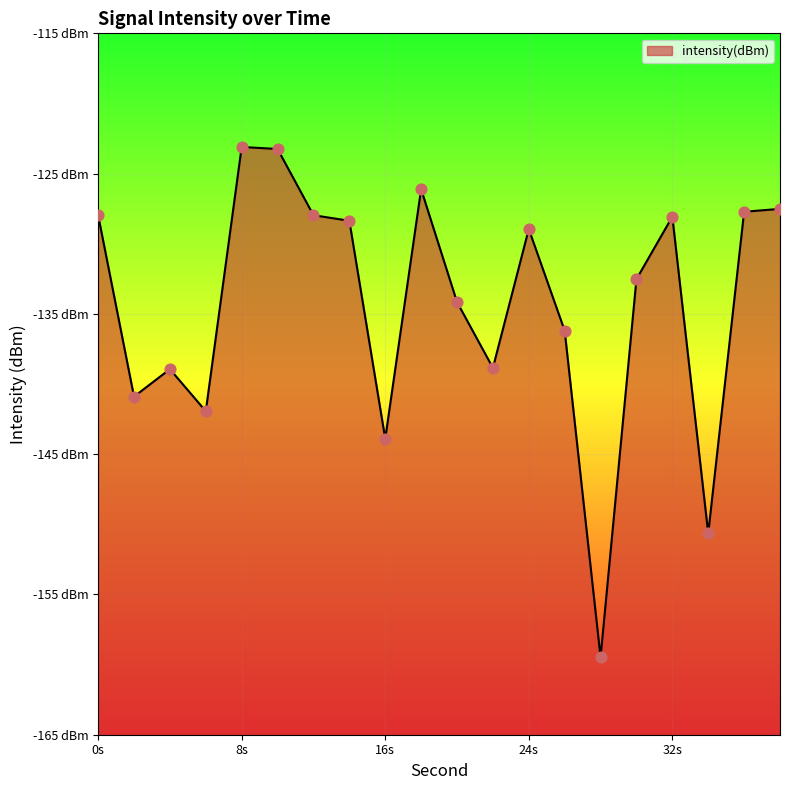

What is the change in value from 2 to 12?

+12.9